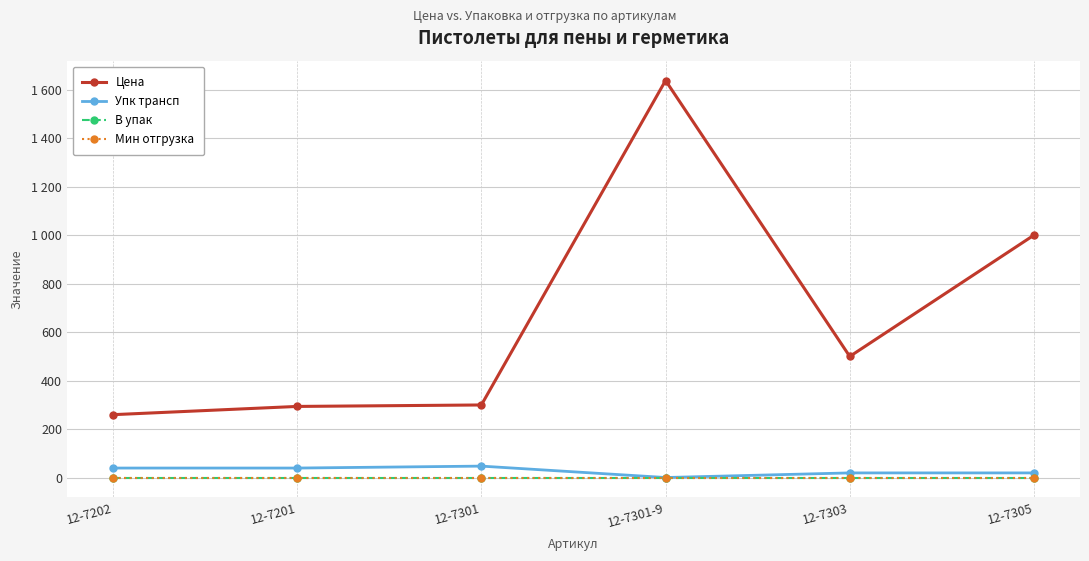

Is this an area chart (filled region under the line)?

No